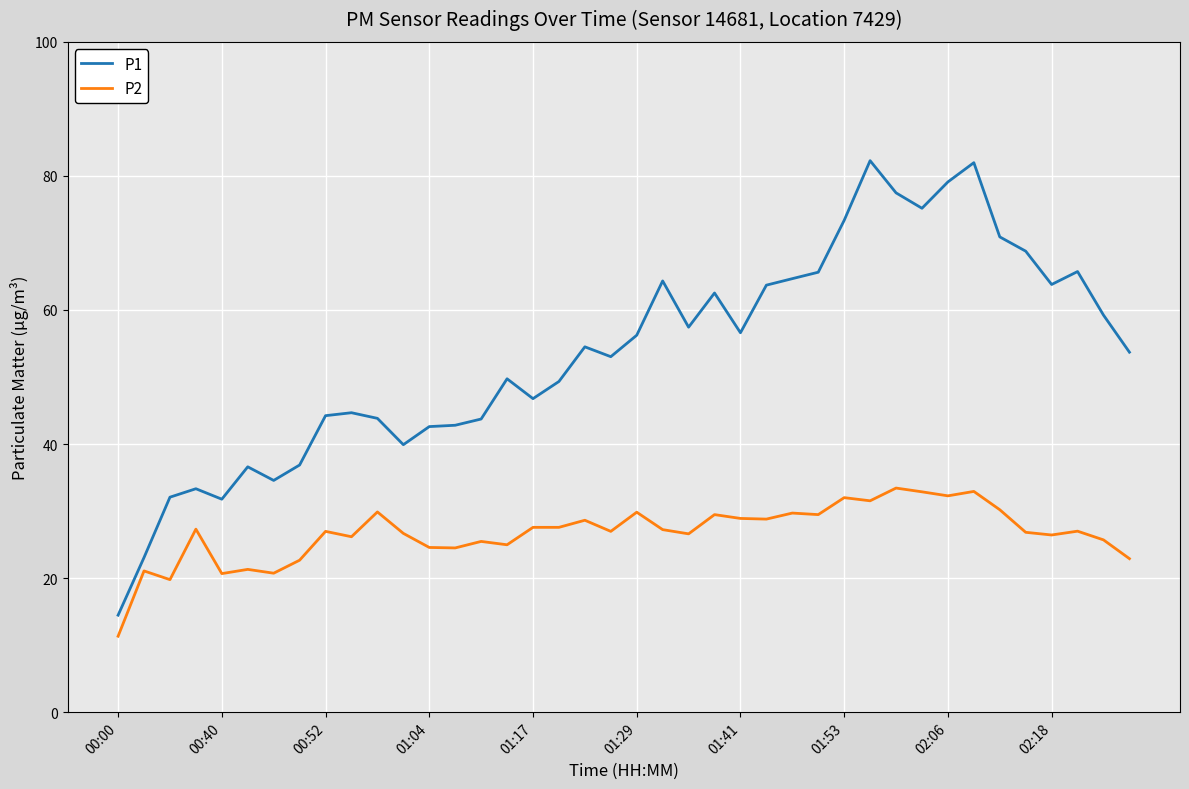

Rank the series by their average value, from lowest to highest.

P2, P1